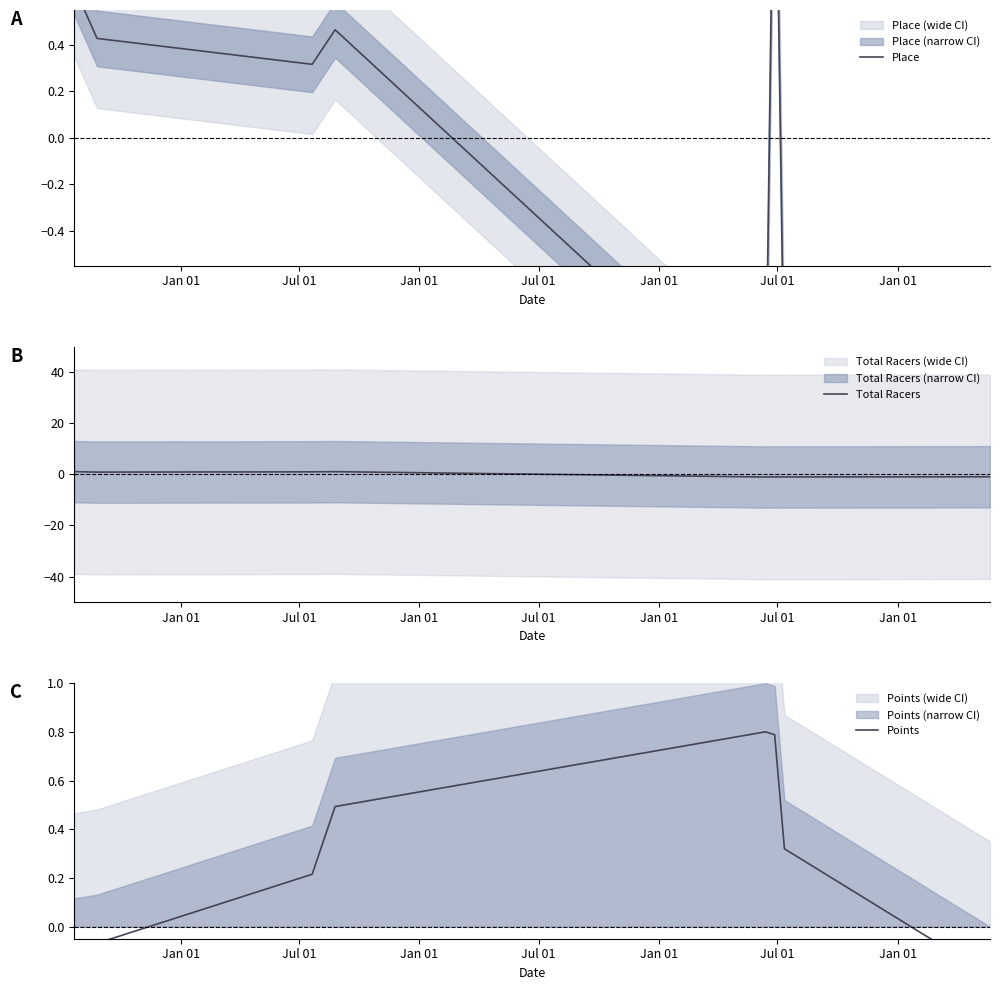

How many positive values does the Place series have?

5